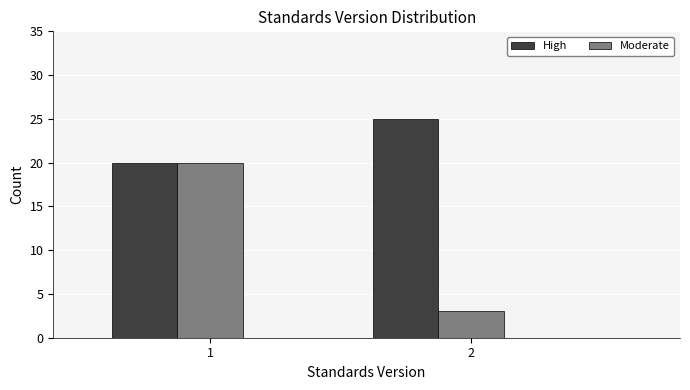

What is the average value of the Moderate series?

12